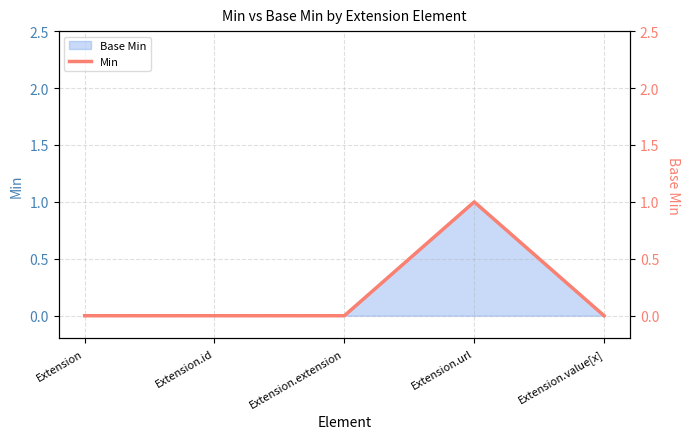

Rank the categories by value from lowest to highest.

Extension, Extension.id, Extension.extension, Extension.value[x], Extension.url